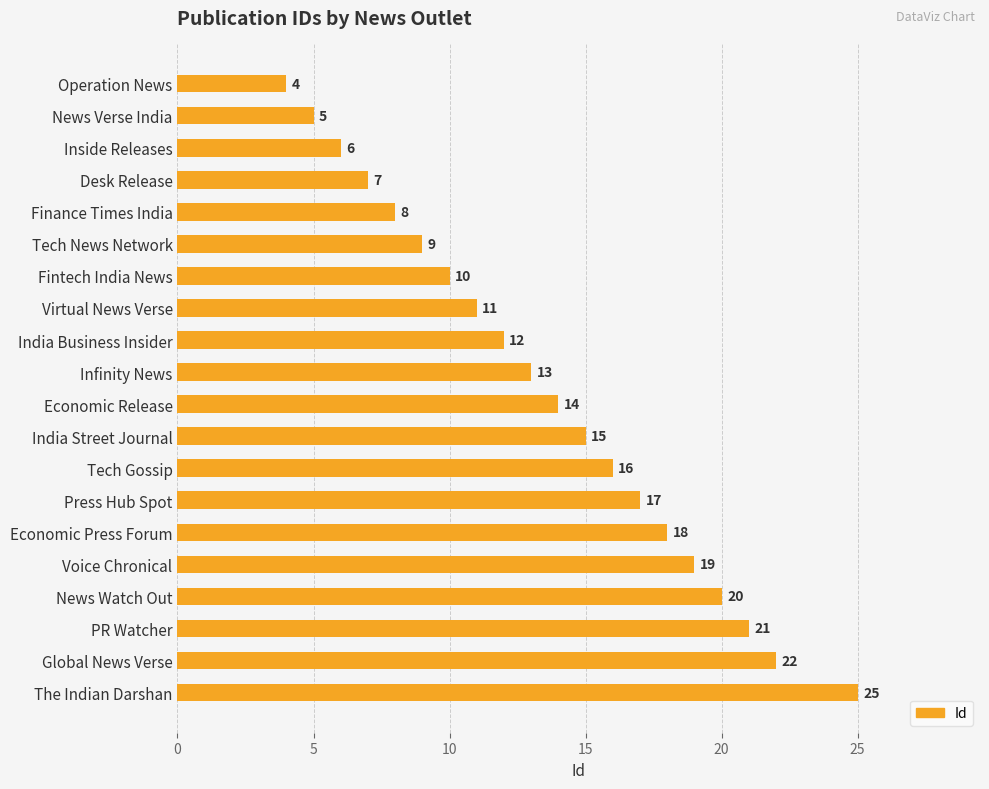

What is the ratio of the value at News Verse India to the value at Tech News Network?

0.6